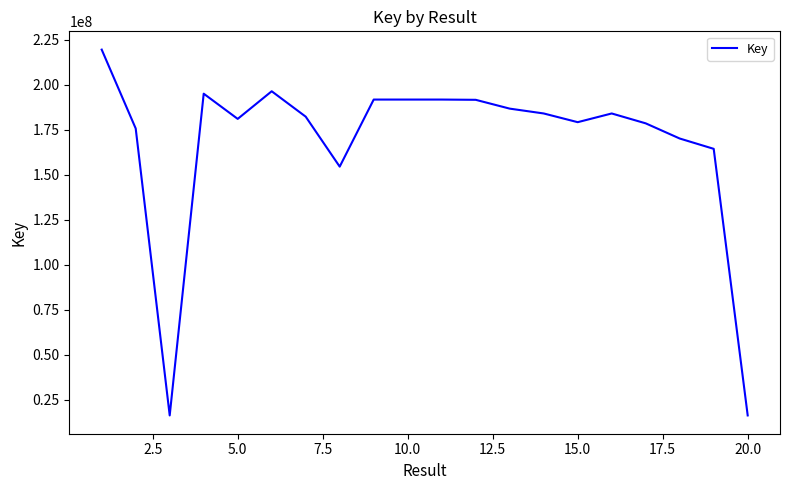

What is the difference between the maximum and minimum values?

203129194